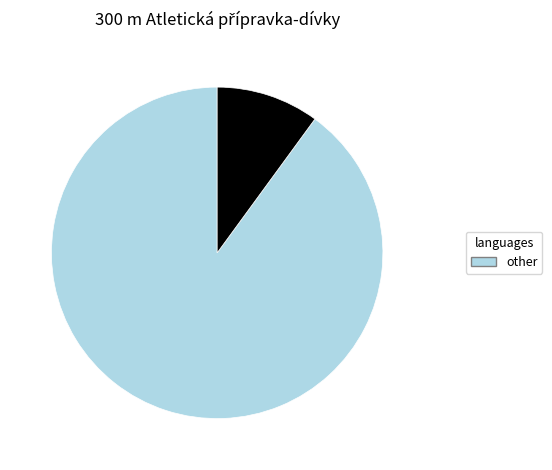

Is there a majority slice in this chart?

Yes